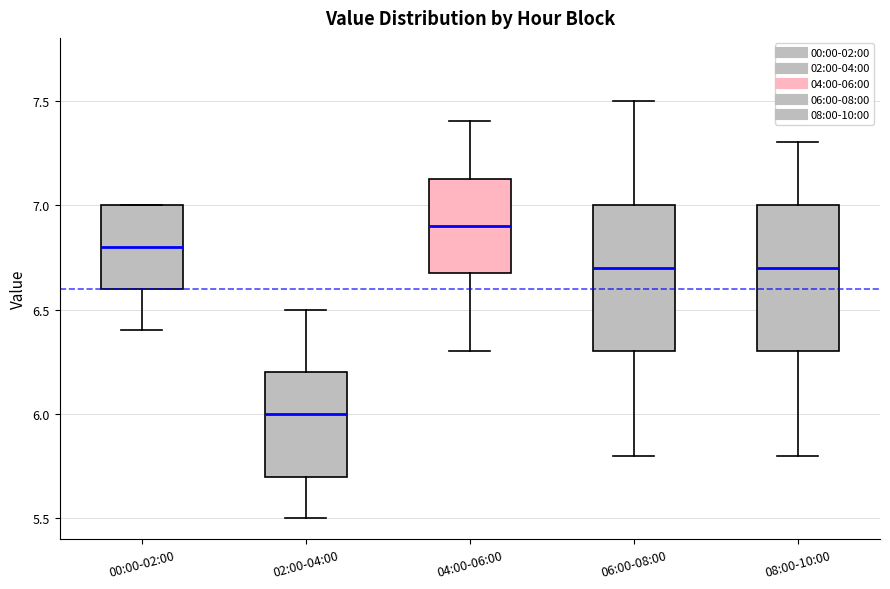

Reading left to right, read every box against the y-axis: the position of its median line, the range the box covers, and the ends of its whiskers. The values are not printed on the chart, so give them approximately, as read against the axis.

00:00-02:00: median 6.80, box 6.60 to 7.00, whiskers 6.40 to 7.00
02:00-04:00: median 6.00, box 5.70 to 6.20, whiskers 5.50 to 6.50
04:00-06:00: median 6.90, box 6.70 to 7.15, whiskers 6.30 to 7.40
06:00-08:00: median 6.70, box 6.30 to 7.00, whiskers 5.80 to 7.50
08:00-10:00: median 6.70, box 6.30 to 7.00, whiskers 5.80 to 7.30